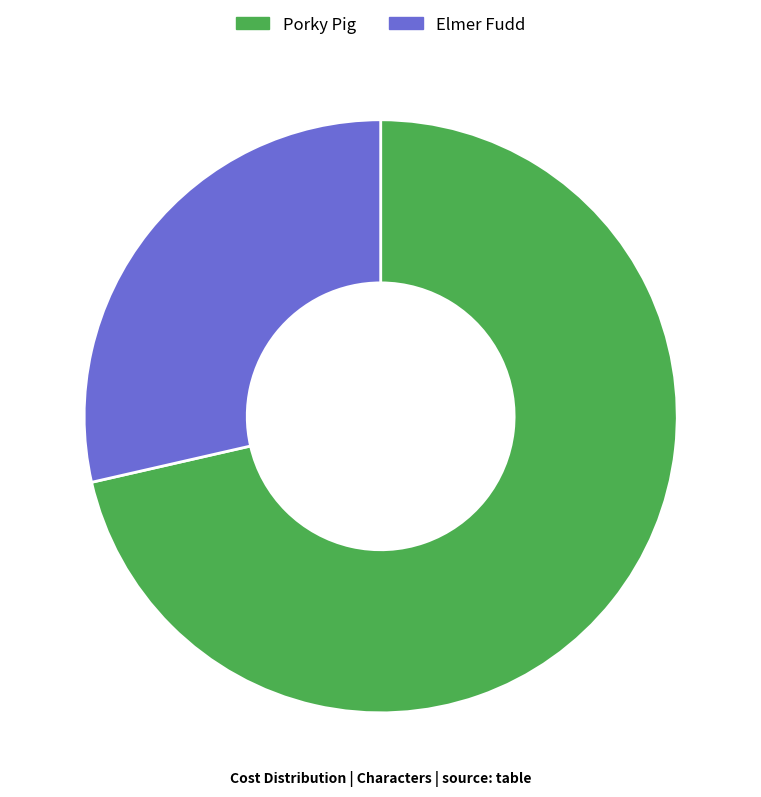

Is it true that Elmer Fudd is 36% of the pie?

False